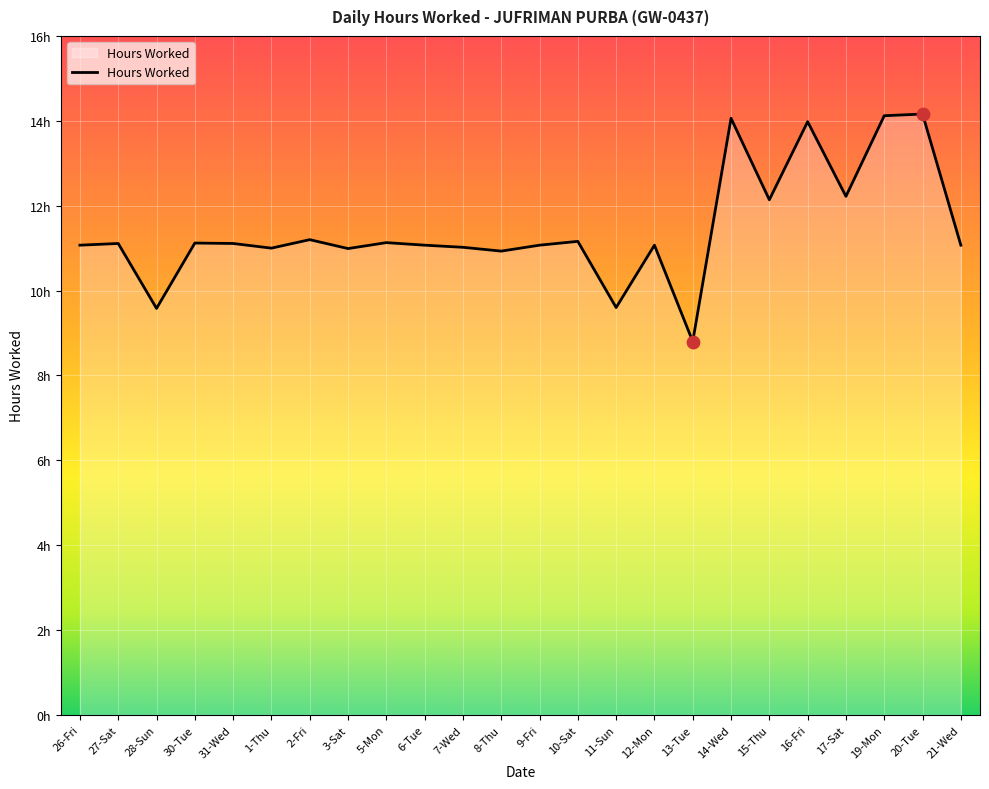

Between 2-Fri and 26-Fri, which is larger?

2-Fri